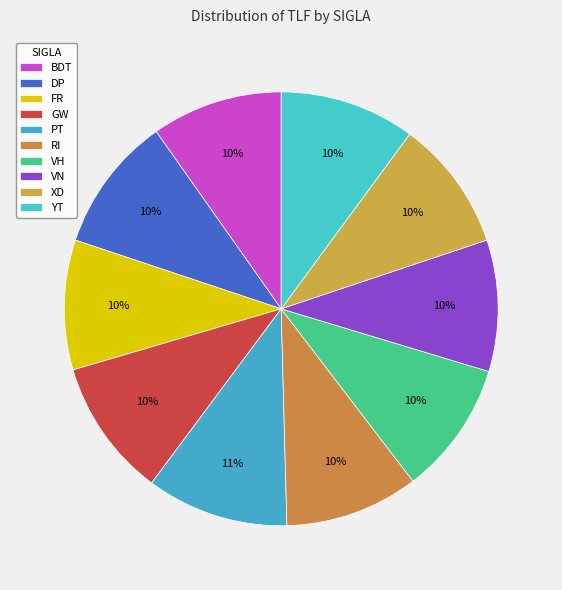

To the nearest percent, what percentage of the pie is FR?

10%